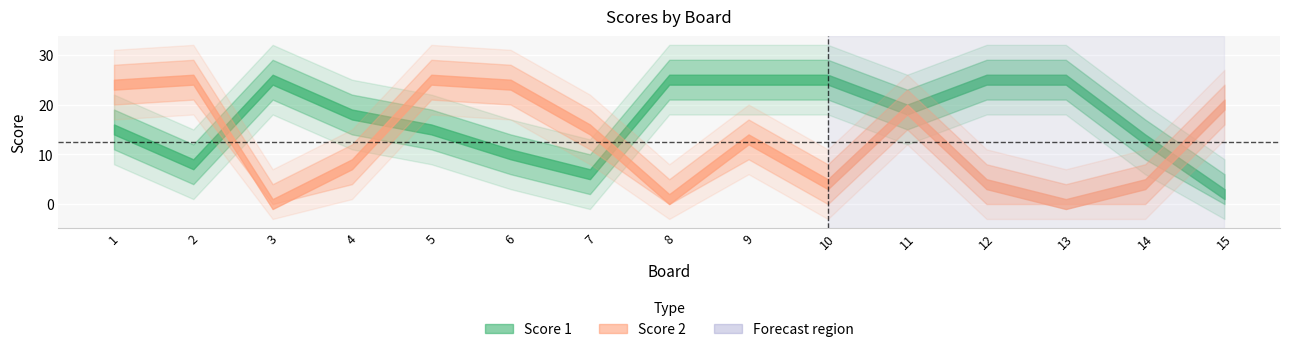

The value of Score 2 at 2 is 25. True or false?

True